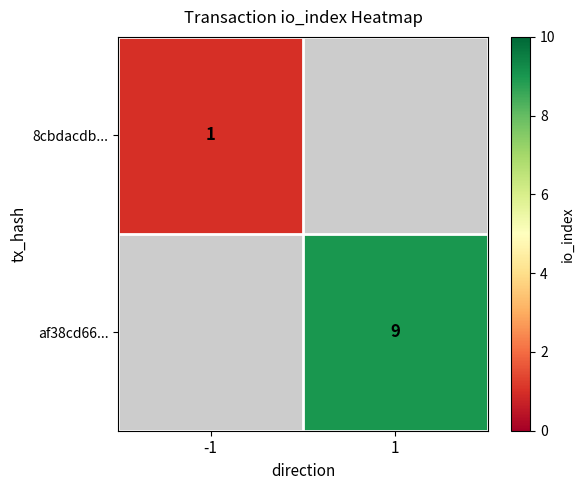

What is the smallest value displayed?

1.0